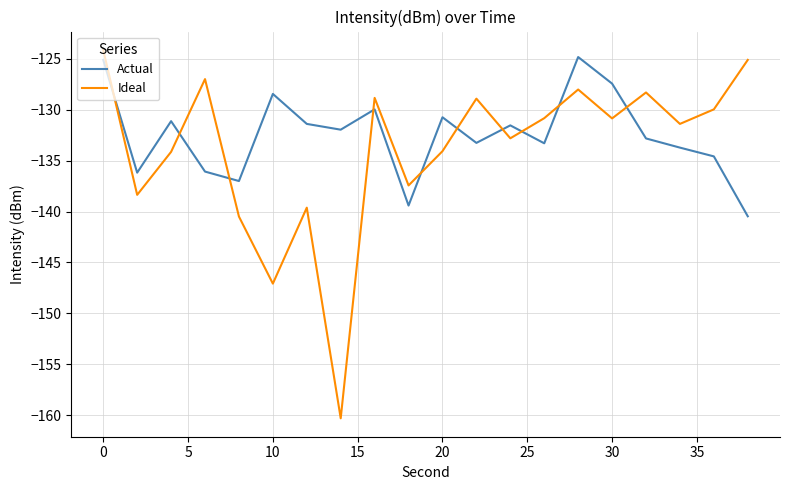

How many interior local peaks does the Actual series have?

6